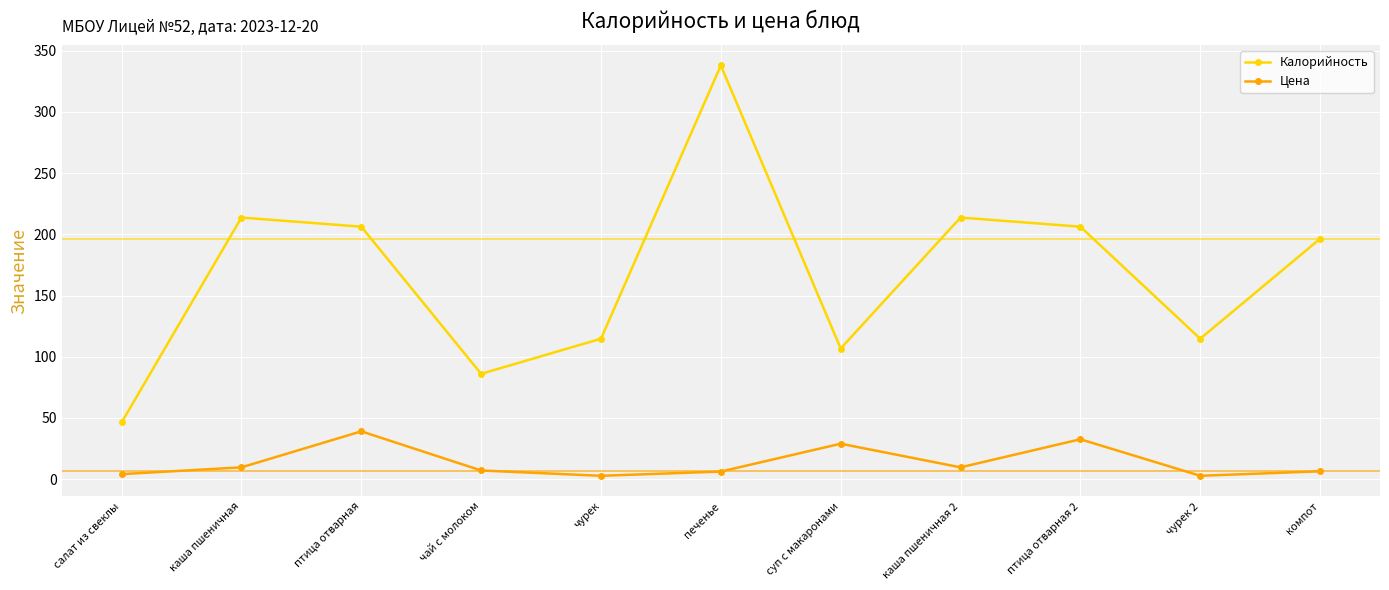

What is the average value of the Калорийность series?

167.5